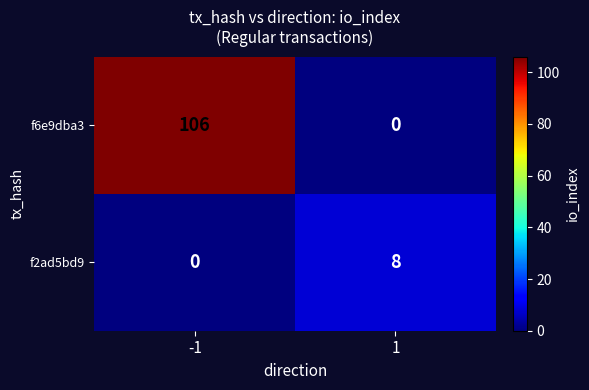

Is it true that f2ad5bd9 equals 13 at 1?

False